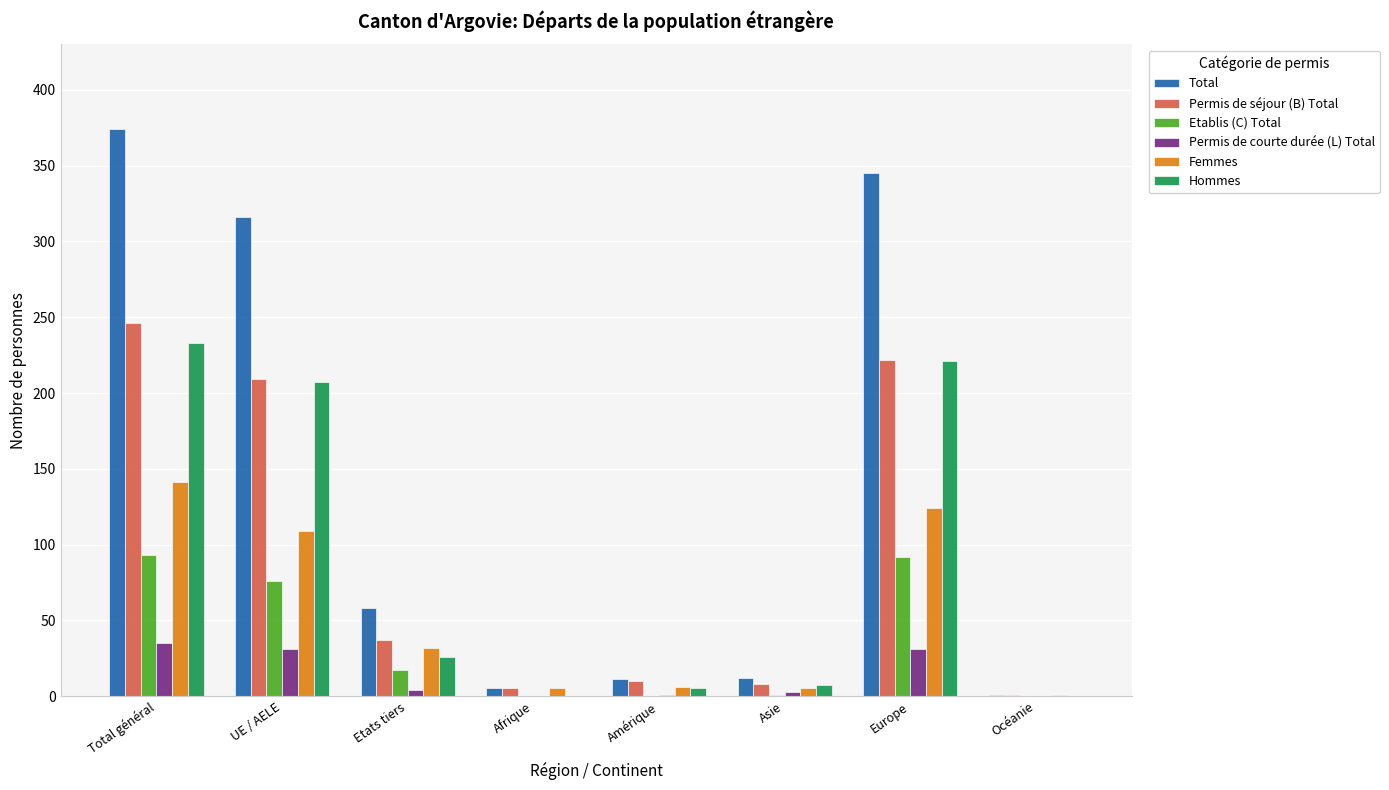

What is the maximum value shown in the chart?

374